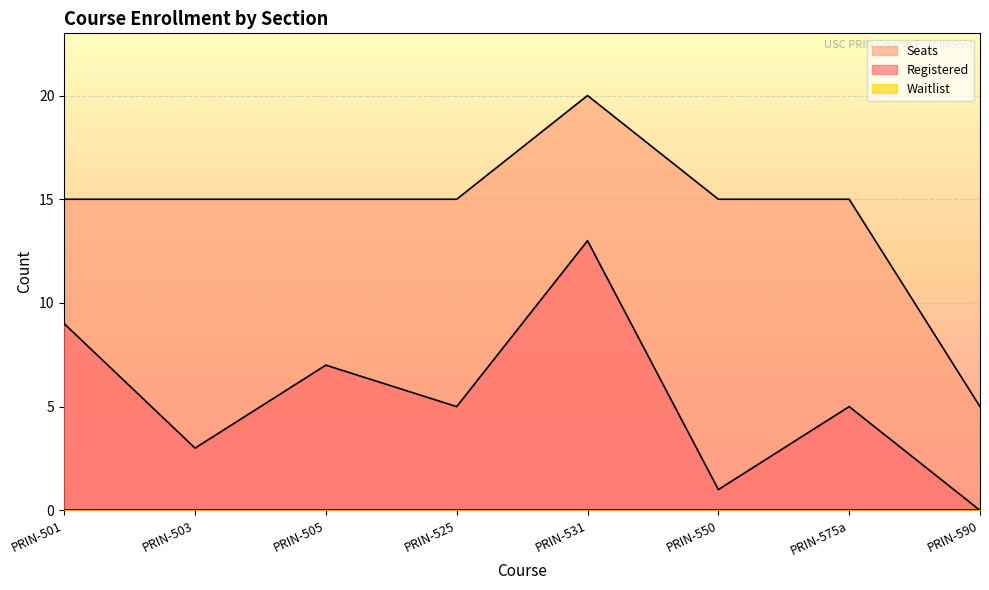

Which series has the largest total across all categories?

Seats